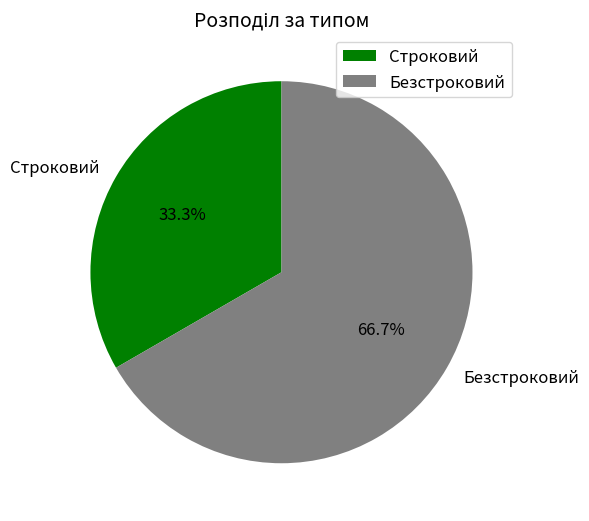

Rank the categories by value from highest to lowest.

Безстроковий, Строковий